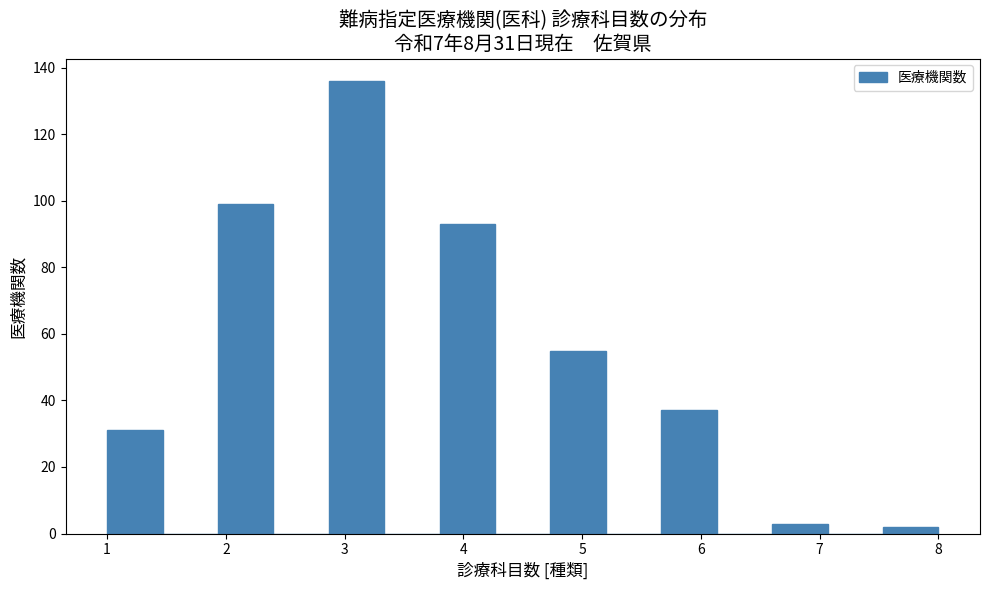

Over which range of the x-axis is the bar tallest?

2.9 to 3.3